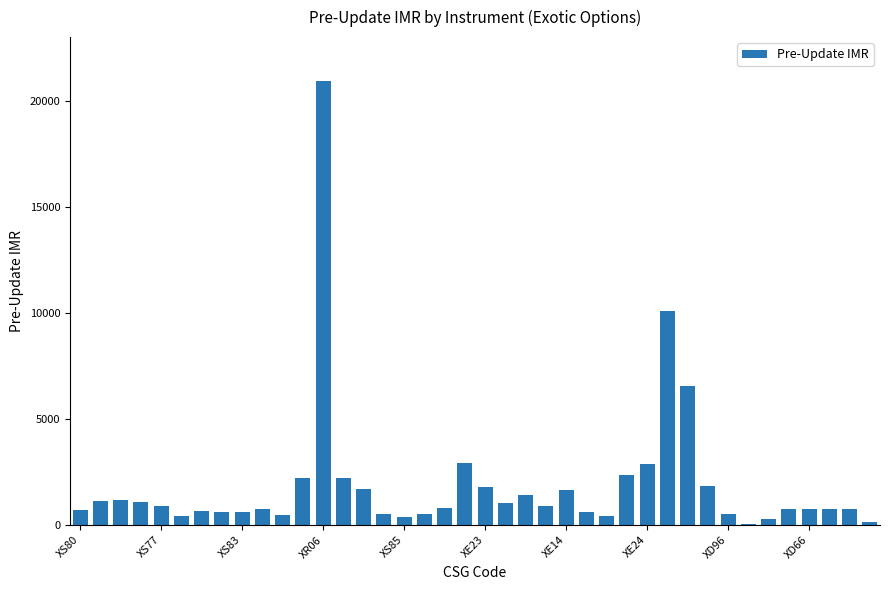

What is the sum of all values?

76186